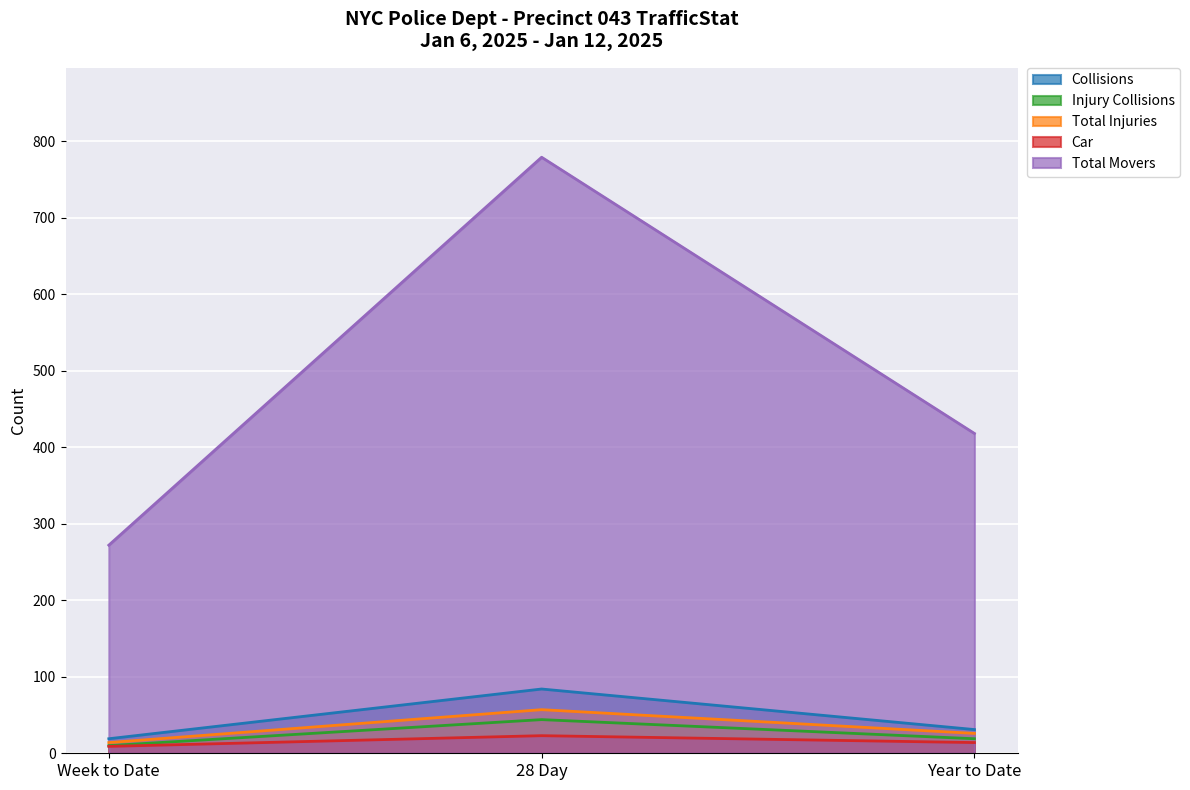

Reading left to right, what are all the values shown in this chart?

Collisions: Week to Date=19	28 Day=84	Year to Date=31
Injury Collisions: Week to Date=10	28 Day=44	Year to Date=19
Total Injuries: Week to Date=14	28 Day=57	Year to Date=26
Car: Week to Date=9	28 Day=23	Year to Date=14
Total Movers: Week to Date=272	28 Day=779	Year to Date=418